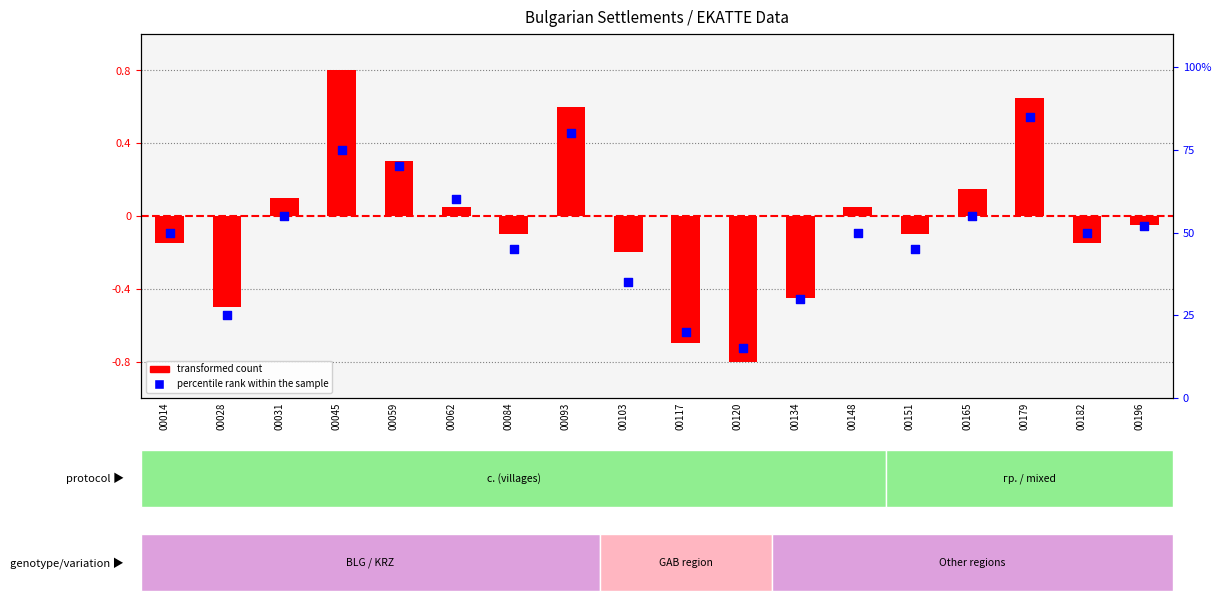

Which series has the largest total across all categories?

percentile rank within the sample